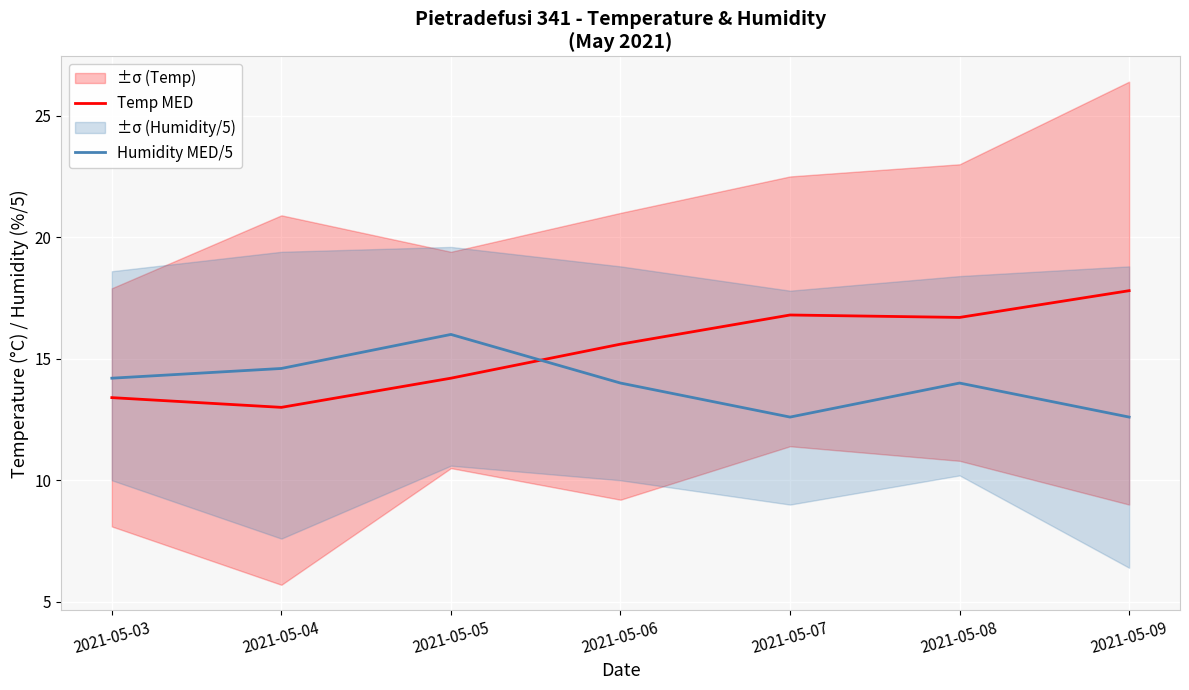

Between 2021-05-05 and 2021-05-08, which series saw the biggest shift?

Temp MED